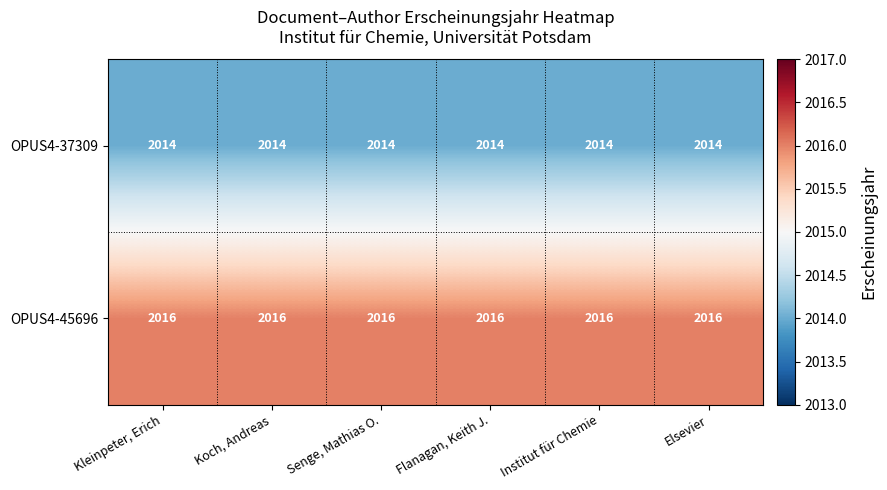

Rank the series by their maximum value, from highest to lowest.

OPUS4-45696, OPUS4-37309